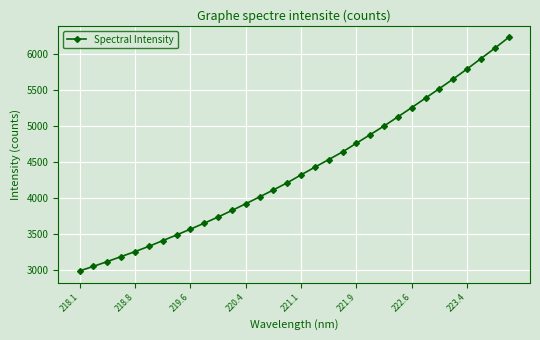

What is the value of the 9th point from the left?

3569.3